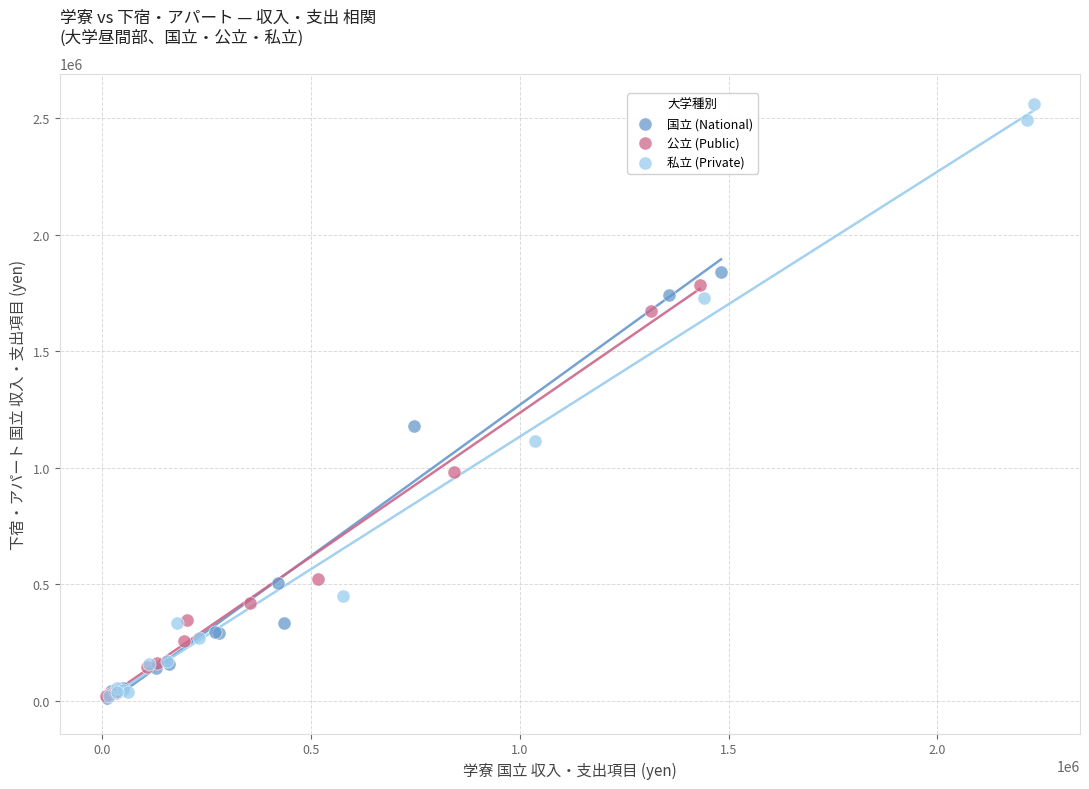

Which series has the widest spread of Y values?

私立 (Private)